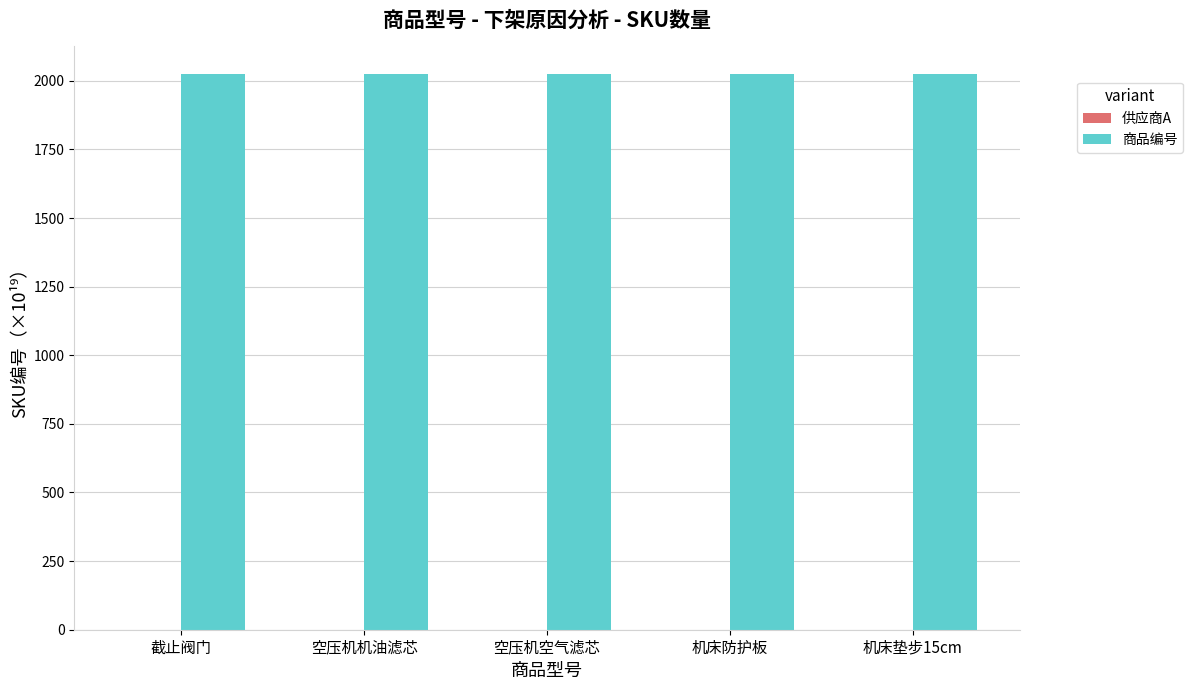

Which series has the largest total across all categories?

商品编号